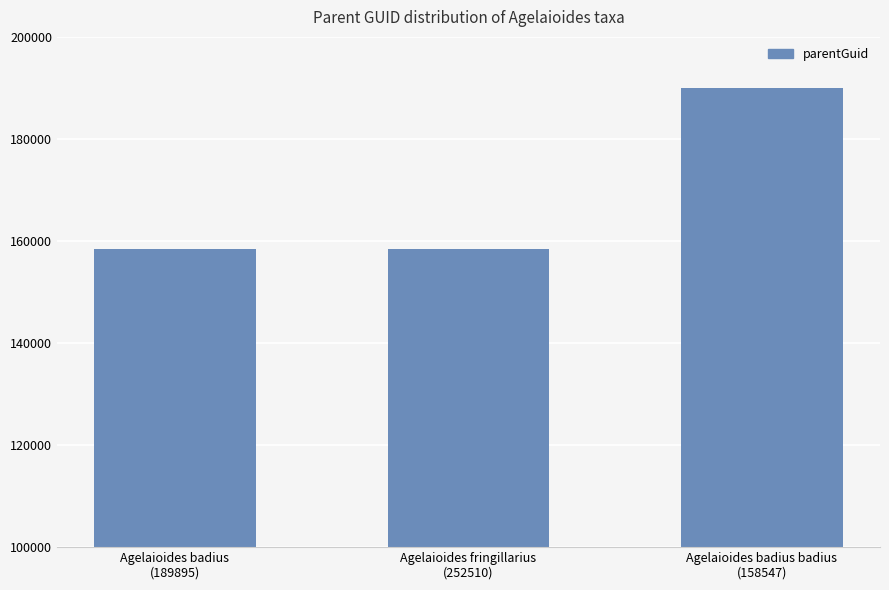

Count the values in the range 158368 to 189895.

3